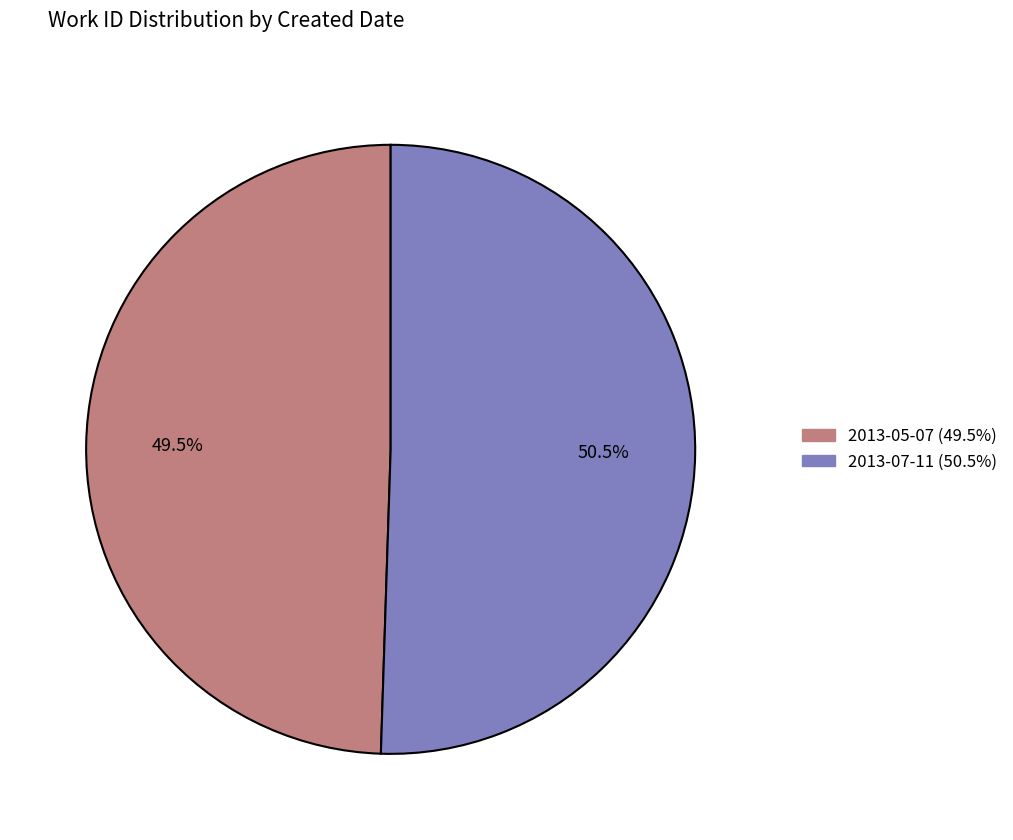

Does 2013-07-11 account for over 50% of the chart?

Yes